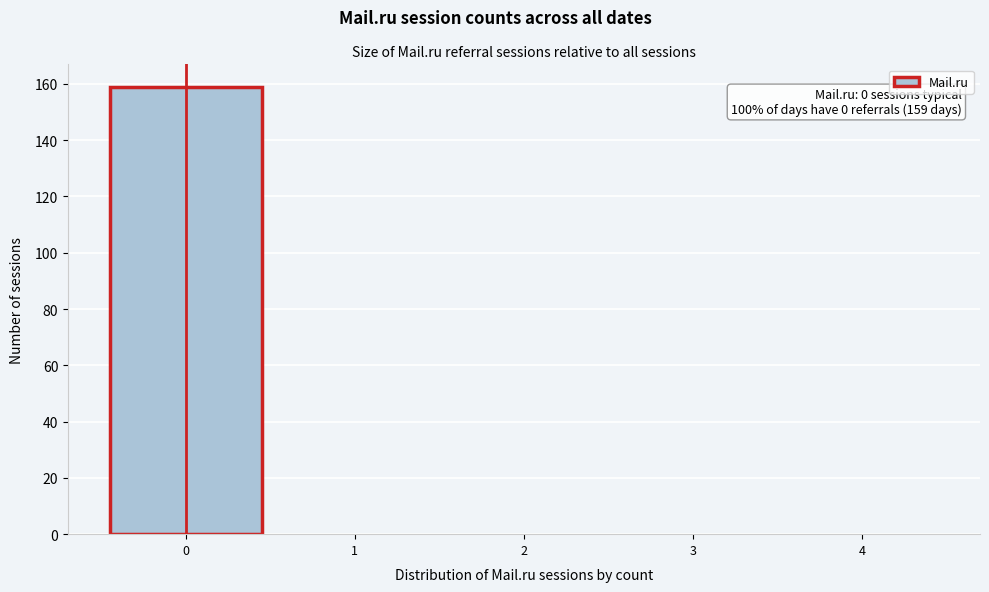

Reading left to right, list all the values displayed in this chart.

0=159	1=0	2=0	3=0	4=0